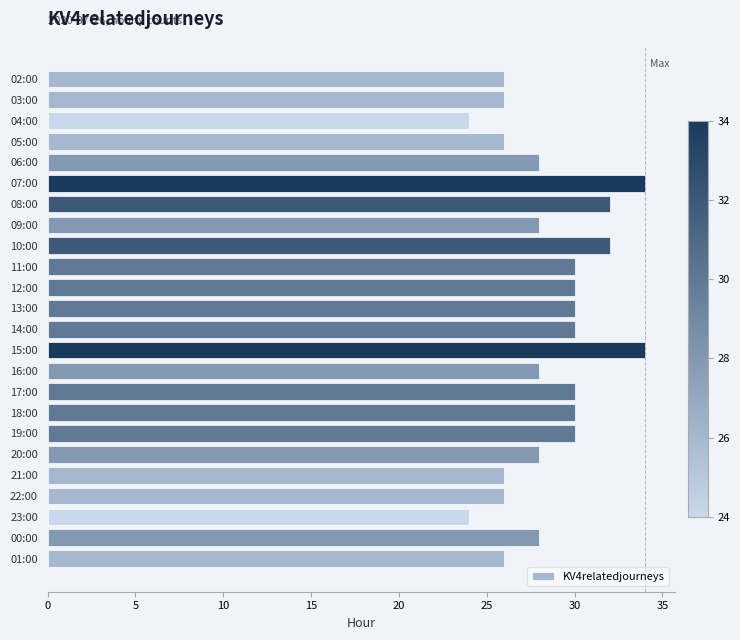

What is the value of the 6th bar from the top?

34